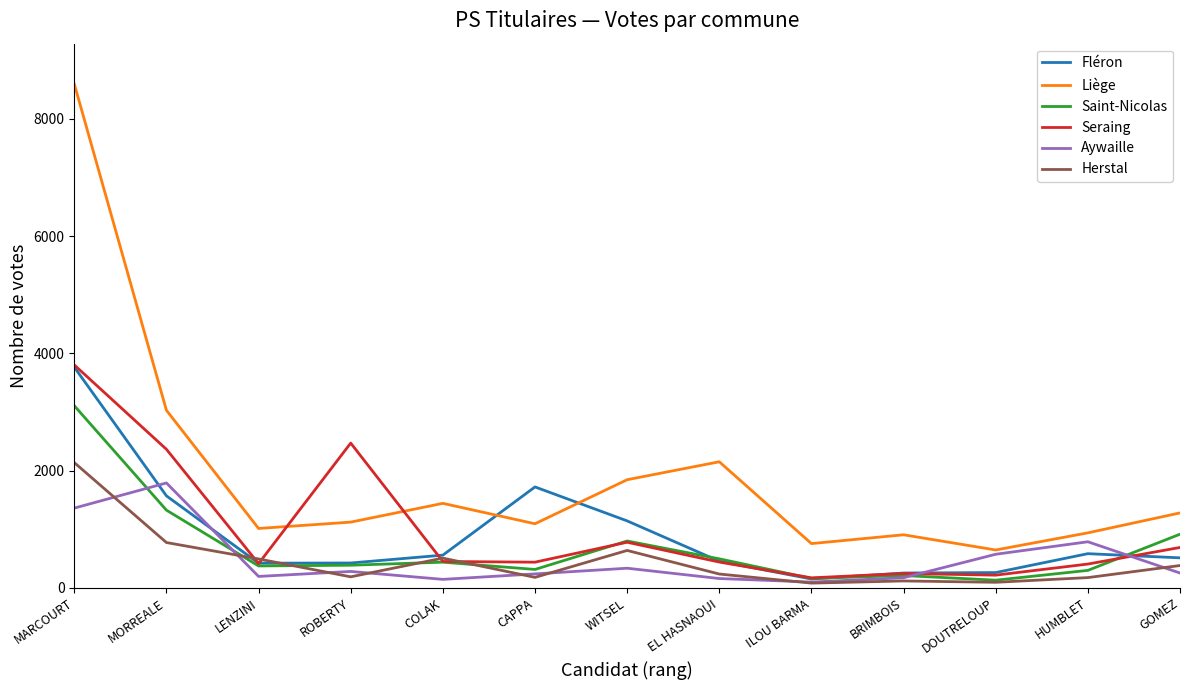

Between which two adjacent categories do Liège and Seraing first intersect?

LENZINI and ROBERTY